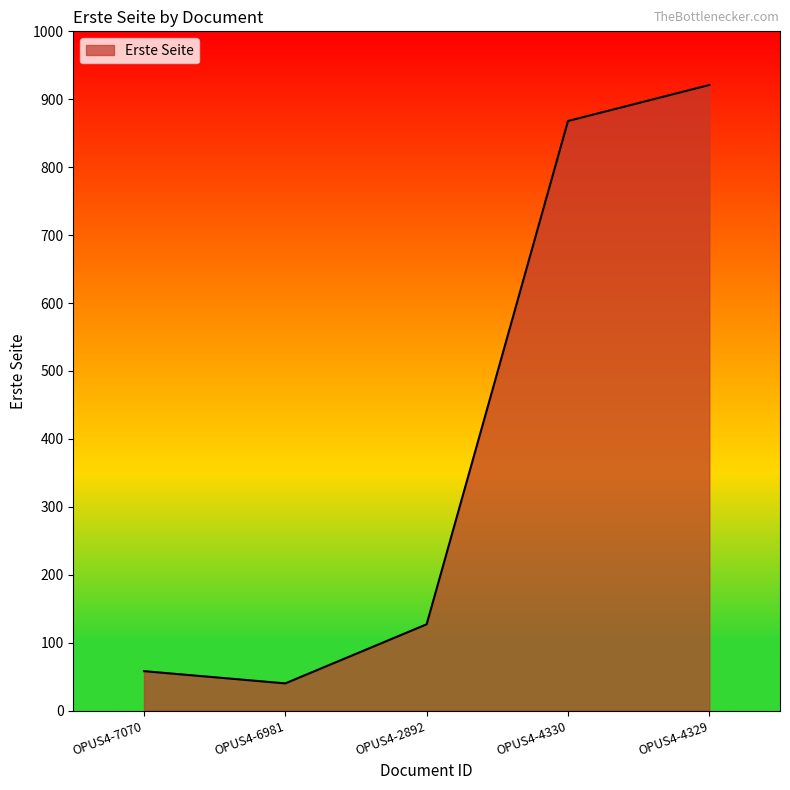

Rank the categories by value from highest to lowest.

OPUS4-4329, OPUS4-4330, OPUS4-2892, OPUS4-7070, OPUS4-6981